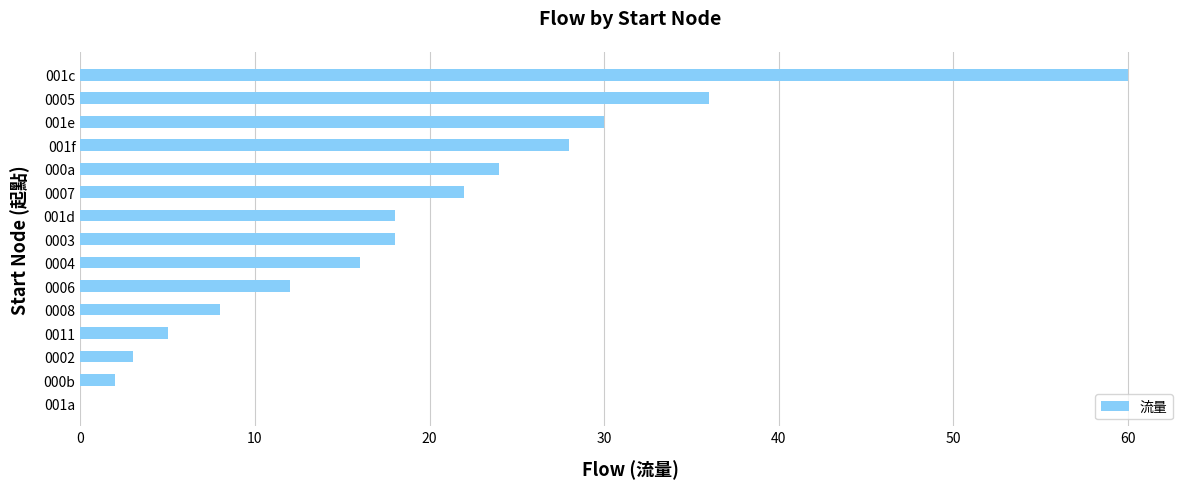

Are the bars grouped side by side (vs. stacked)?

No